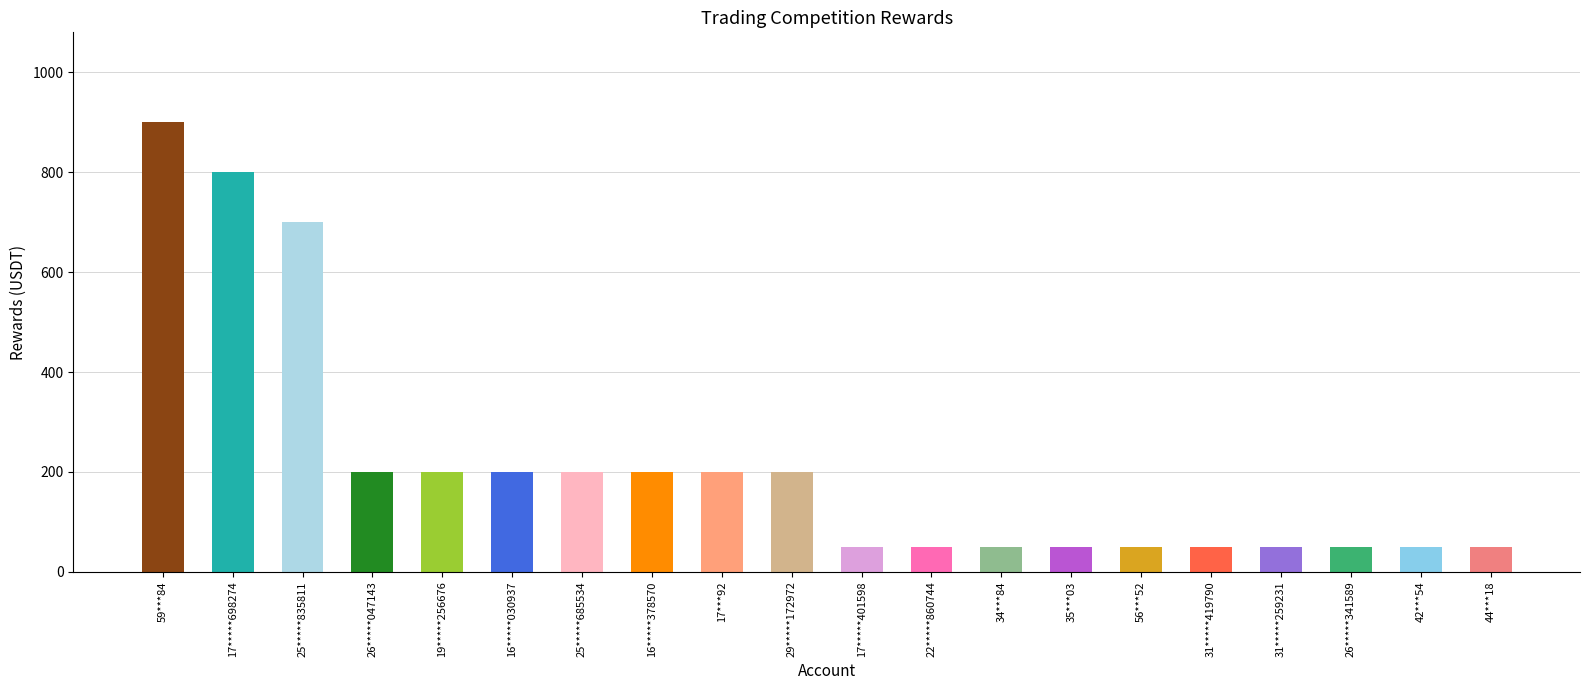

Between 17*****401598 and 59***84, which is larger?

59***84